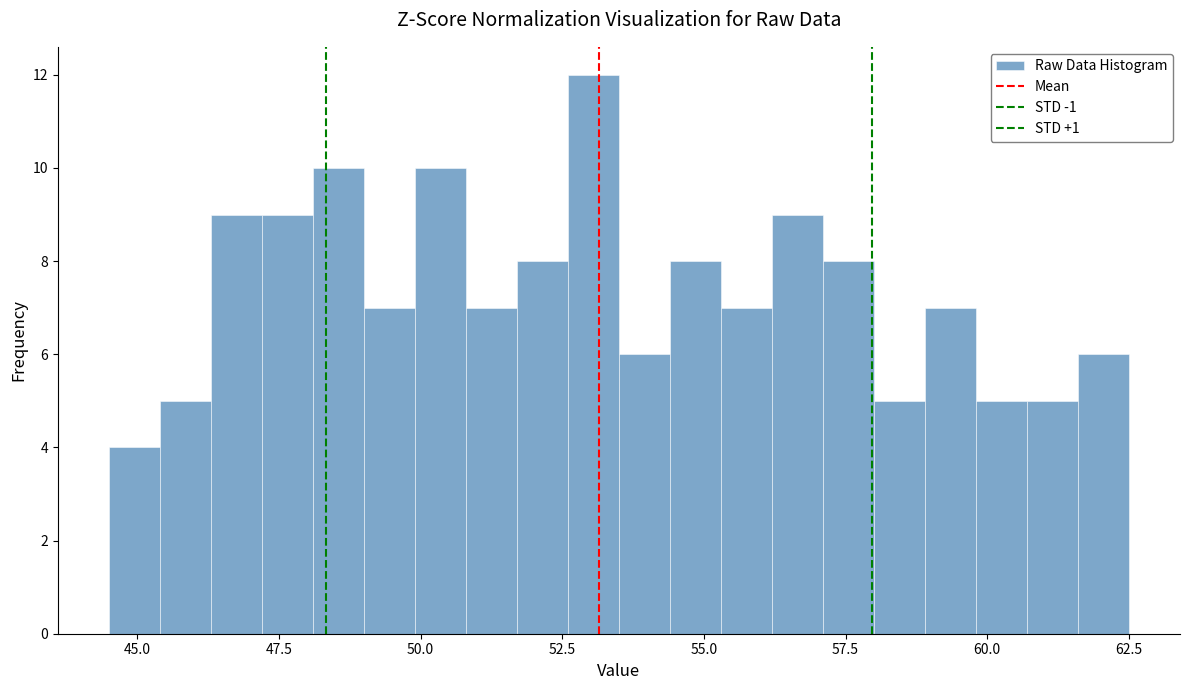

Read against the x-axis, roughly where is the centre of the tallest bar?

53.0